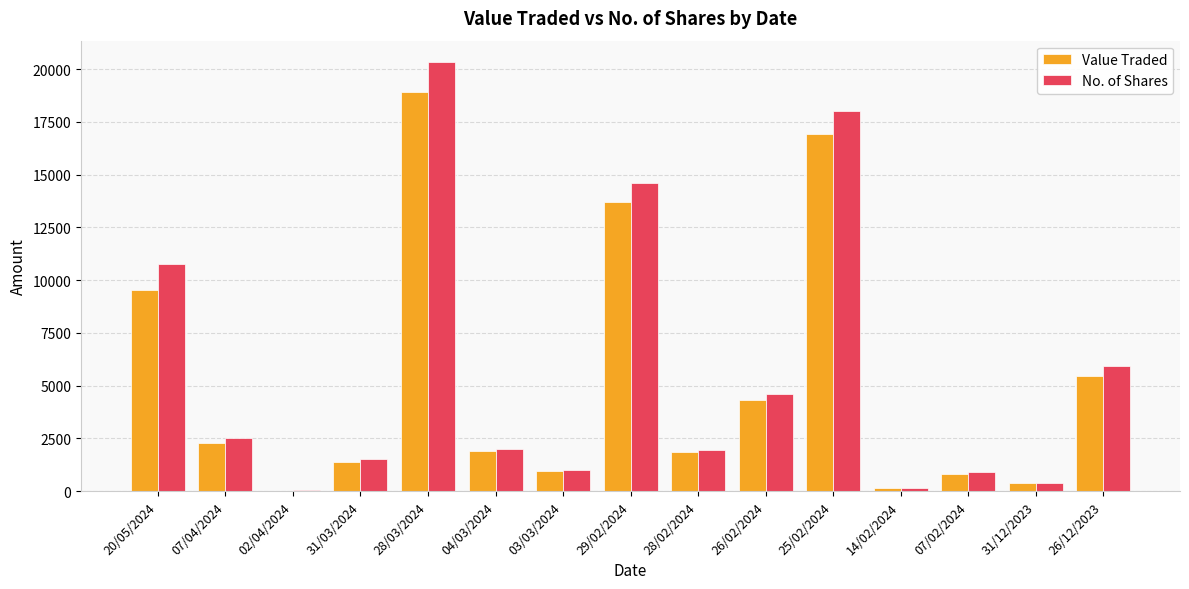

Are the bars grouped side by side (vs. stacked)?

Yes